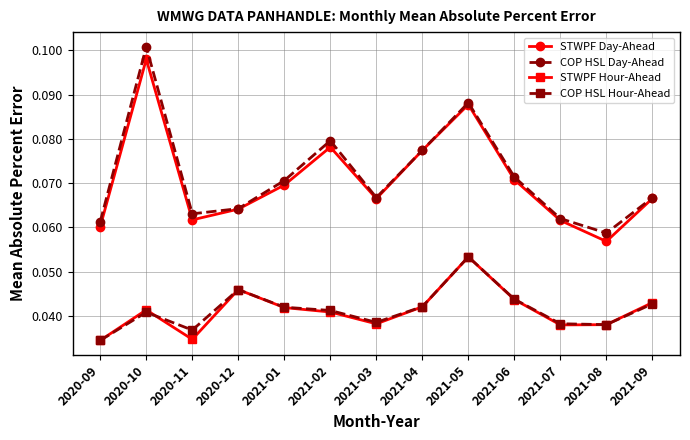

True or false: COP HSL Hour-Ahead and STWPF Day-Ahead cross at least once.

False